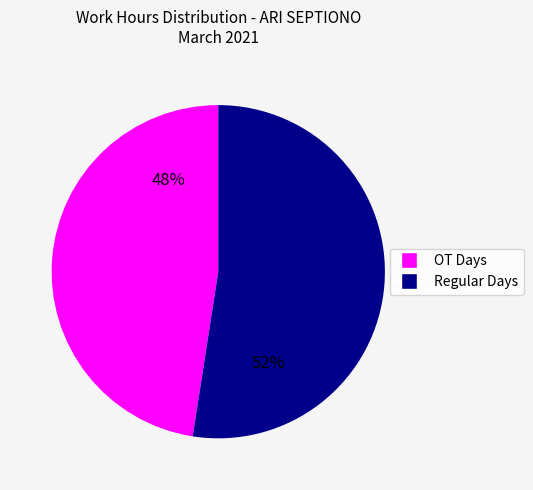

How many segments does this pie chart have?

2